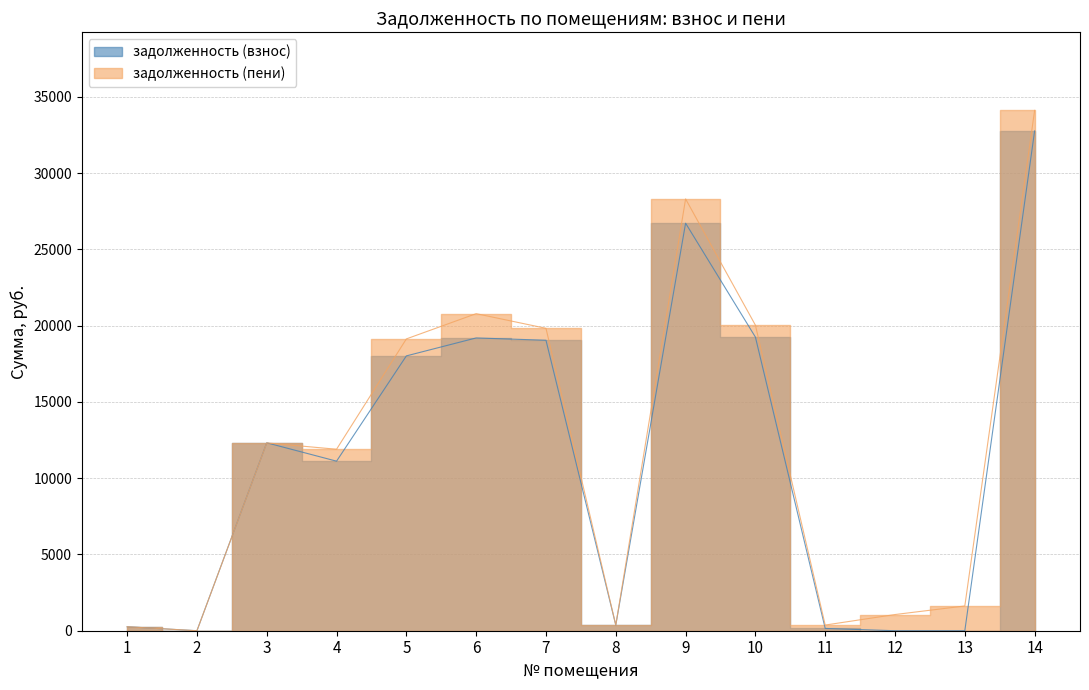

At how many categories does at least one series exceed 33470?

1